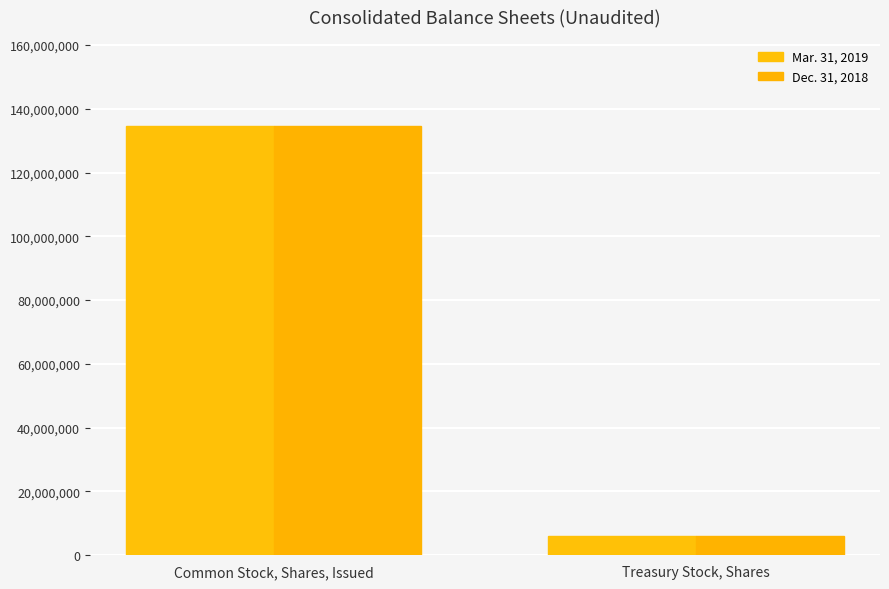

What is the difference between the maximum and minimum values in the Dec. 31, 2018 series?

128468255